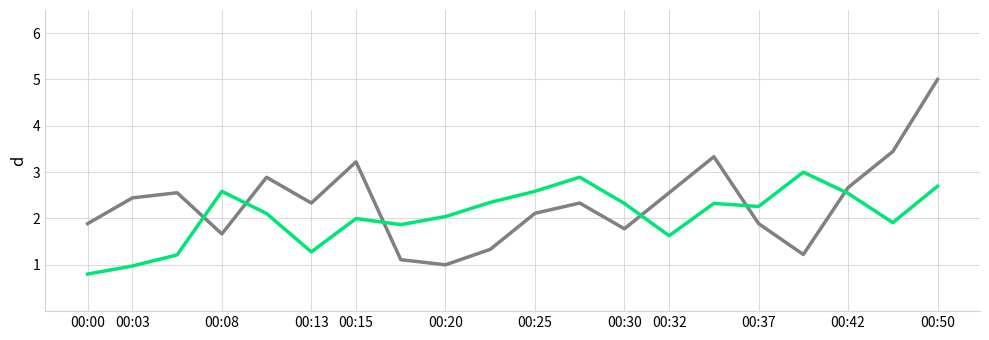

What is the maximum value shown in the chart?

5.0